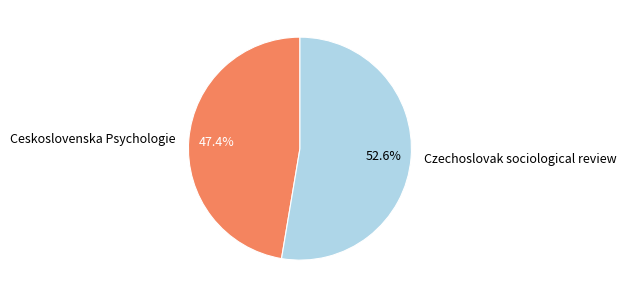

True or false: Ceskoslovenska Psychologie accounts for 38% of the total.

False